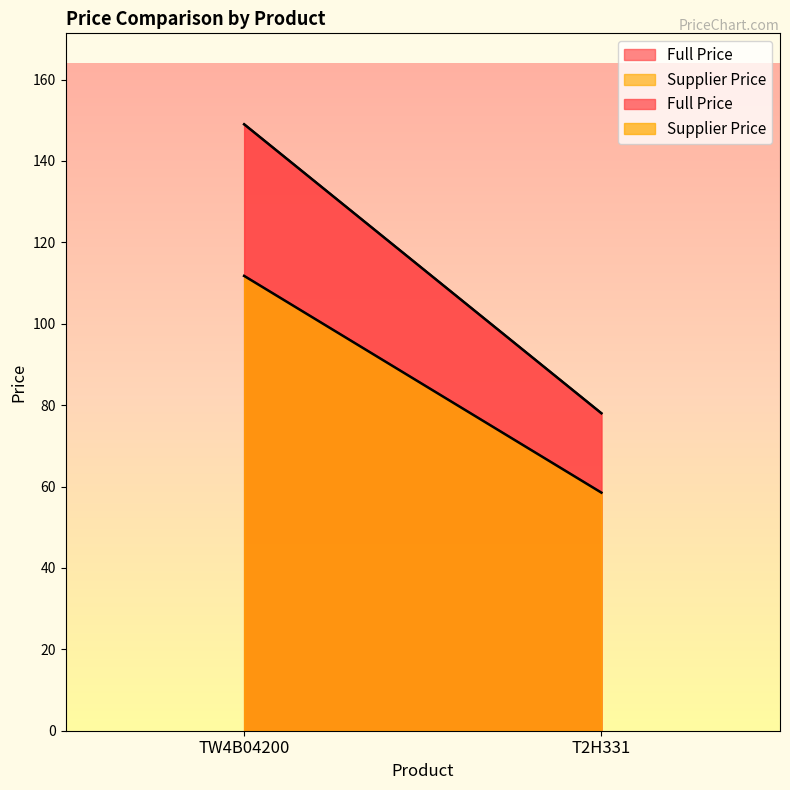

What is the difference between the highest and lowest values at TW4B04200?

37.2